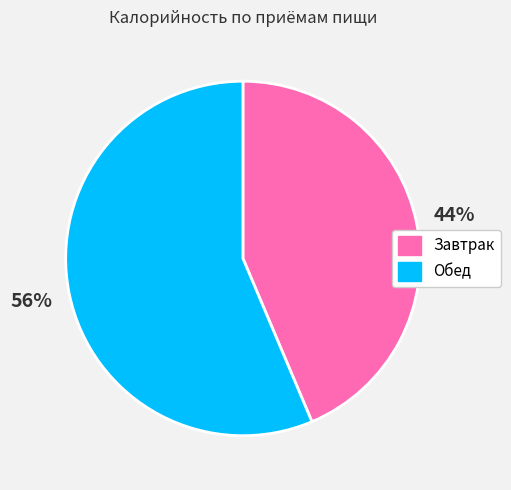

How many segments does this pie chart have?

2